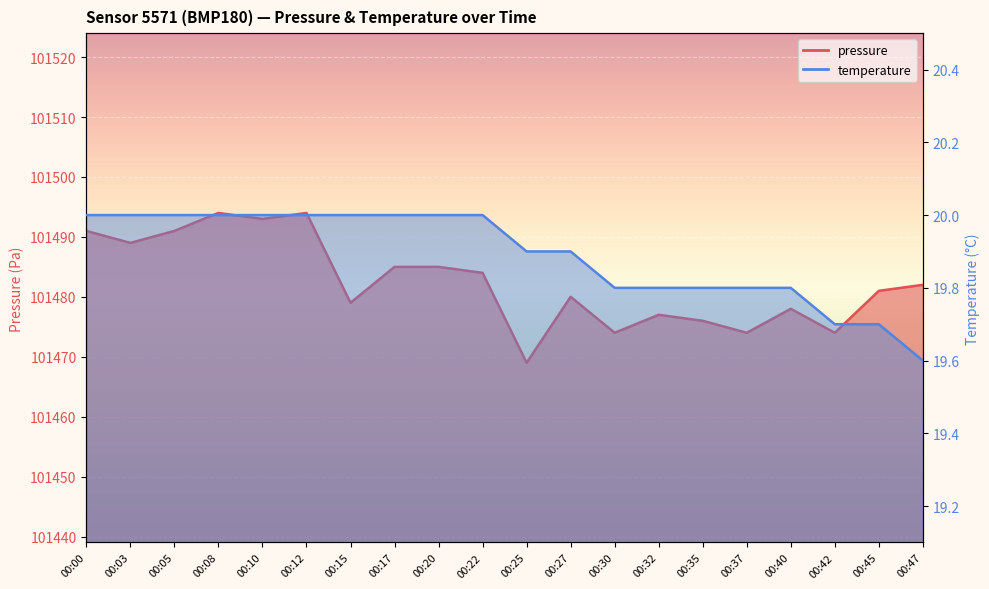

At how many categories does at least one series exceed 83205?

20